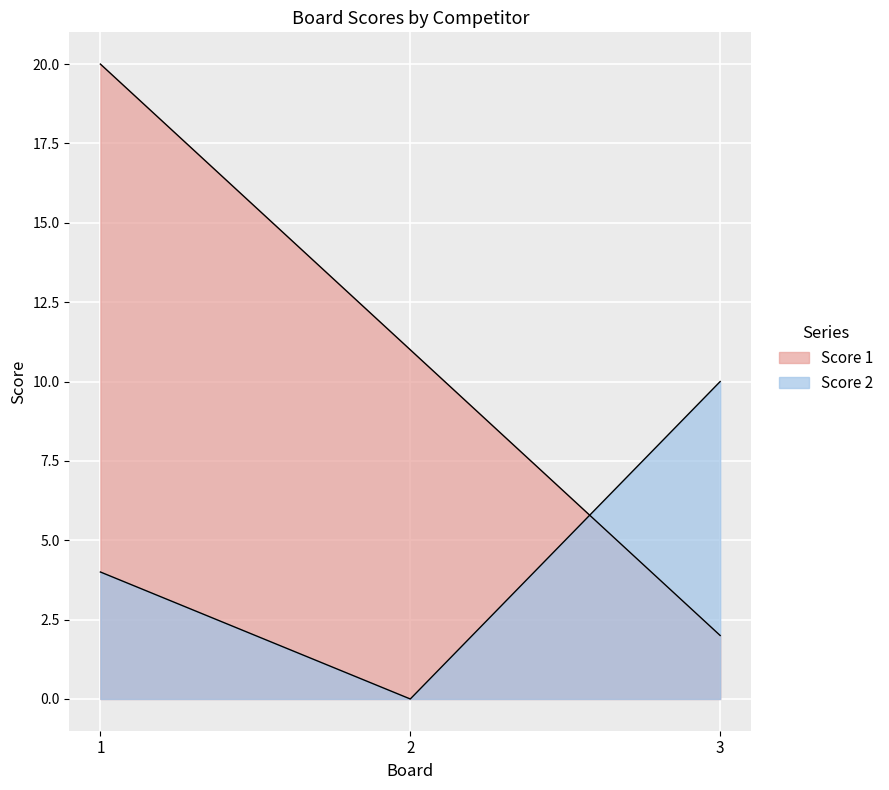

Is it true that Score 2 equals 4 at 1?

True